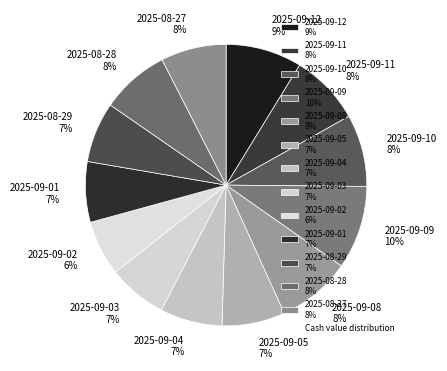

Combined, do 2025-09-12 9% and 2025-09-01 7% account for over 50%?

No